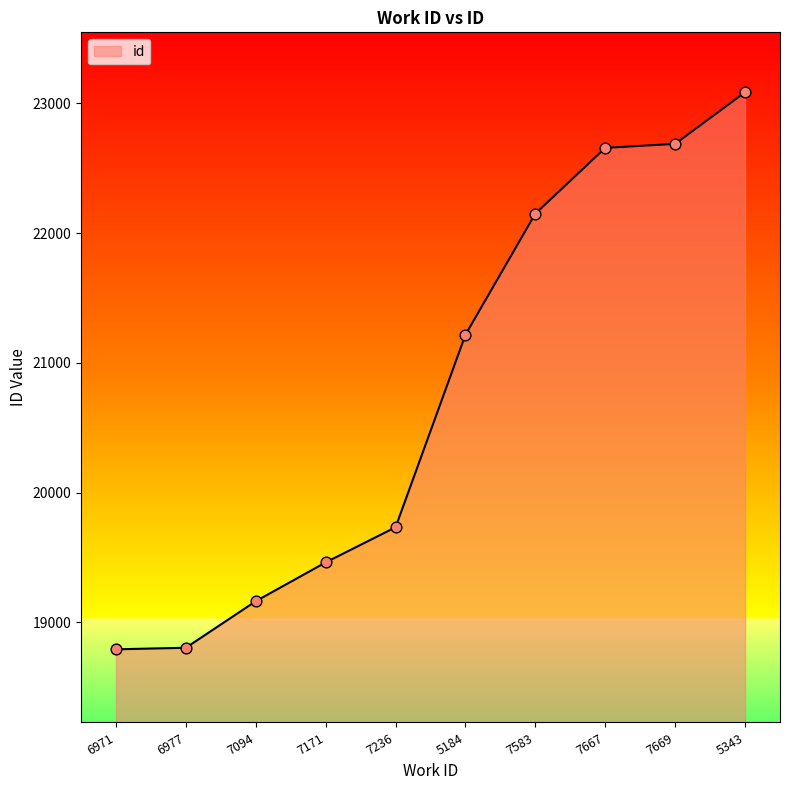

Between 5343 and 5184, which is larger?

5343